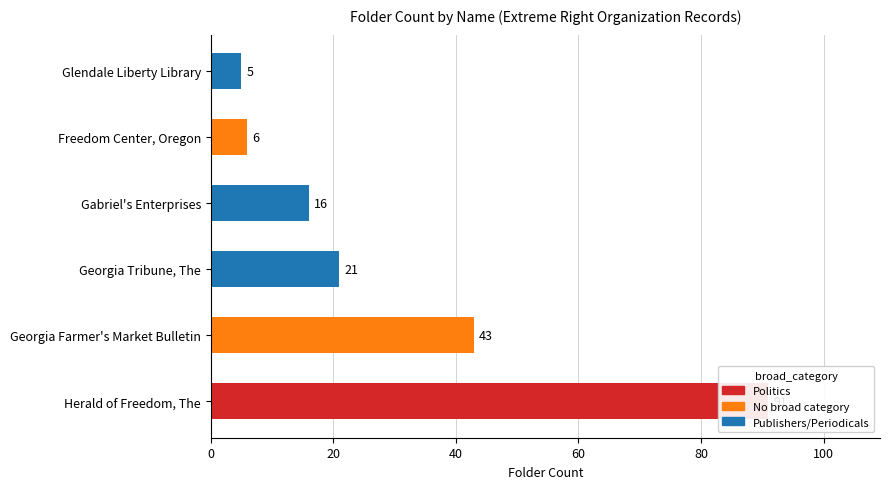

Is it true that the value at Gabriel's Enterprises is 7?

False